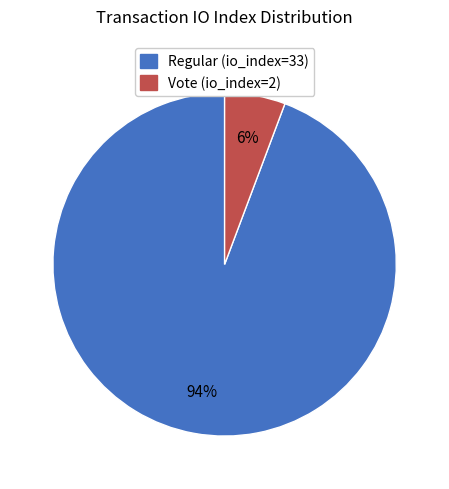

Which slice is the smallest?

Vote (io_index=2)